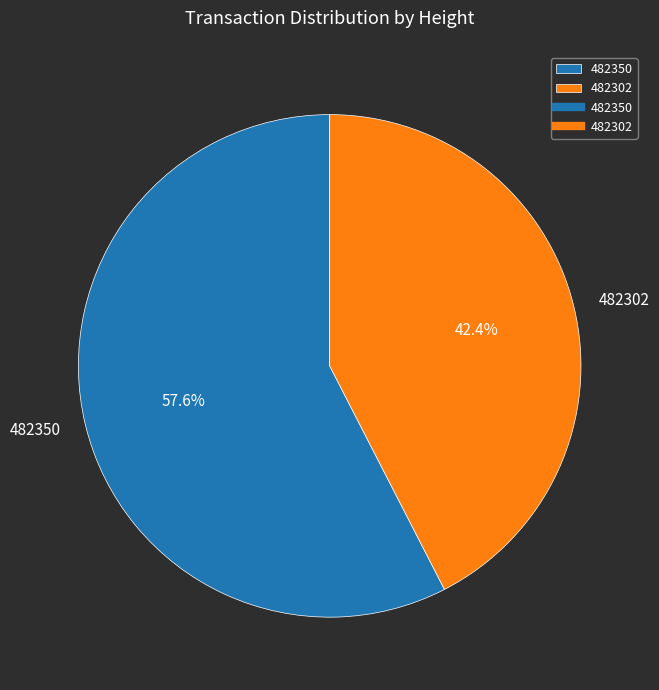

Count the number of slices in the pie.

2